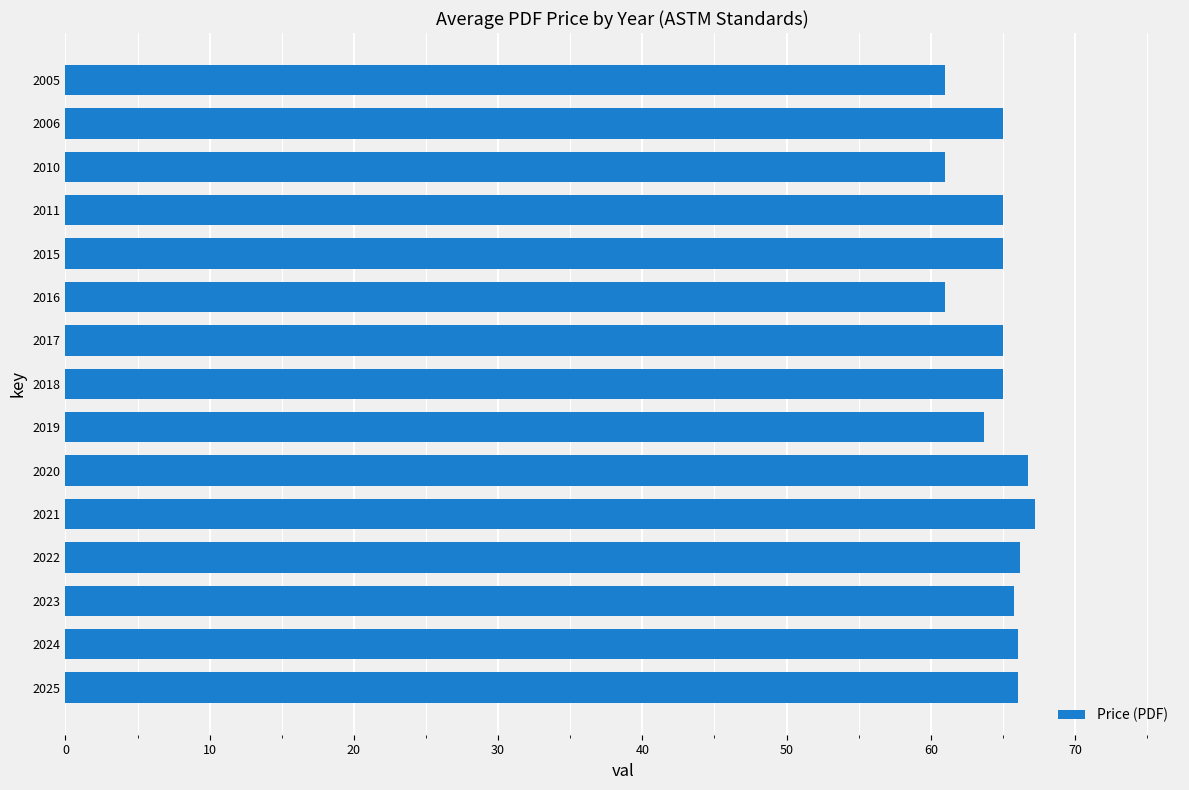

Between 2006 and 2005, which is larger?

2006